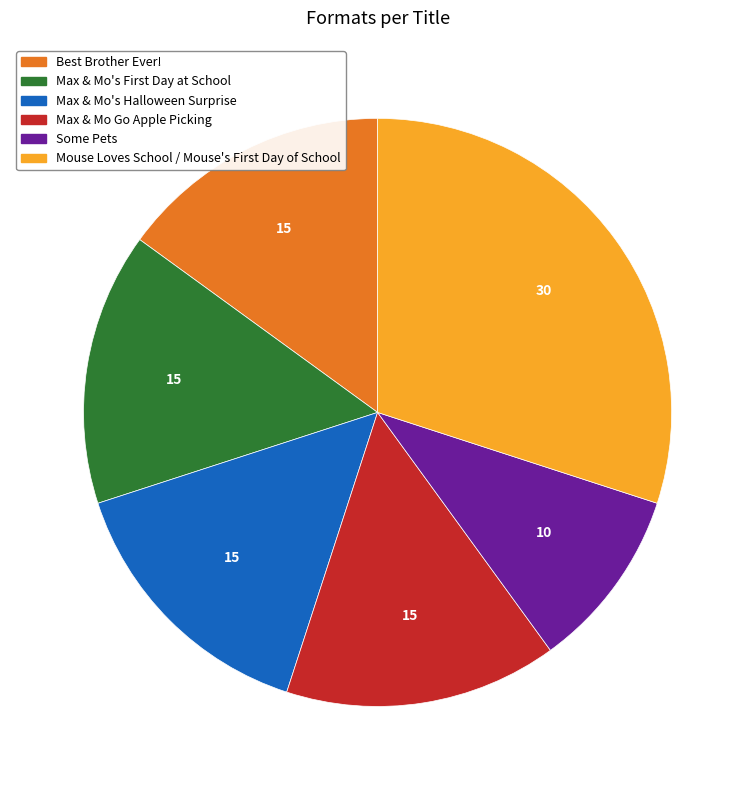

True or false: Some Pets accounts for 1% of the total.

False